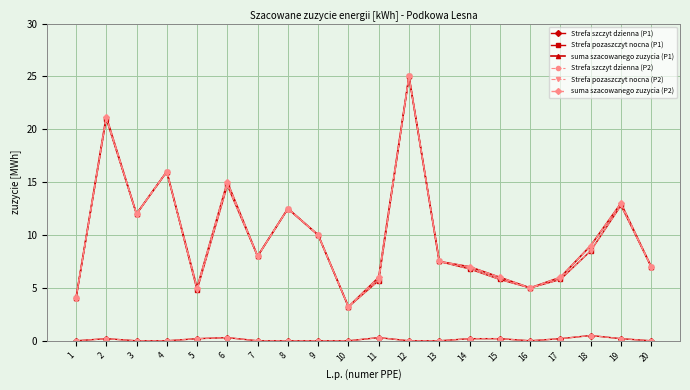

Is this an area chart (filled region under the line)?

No